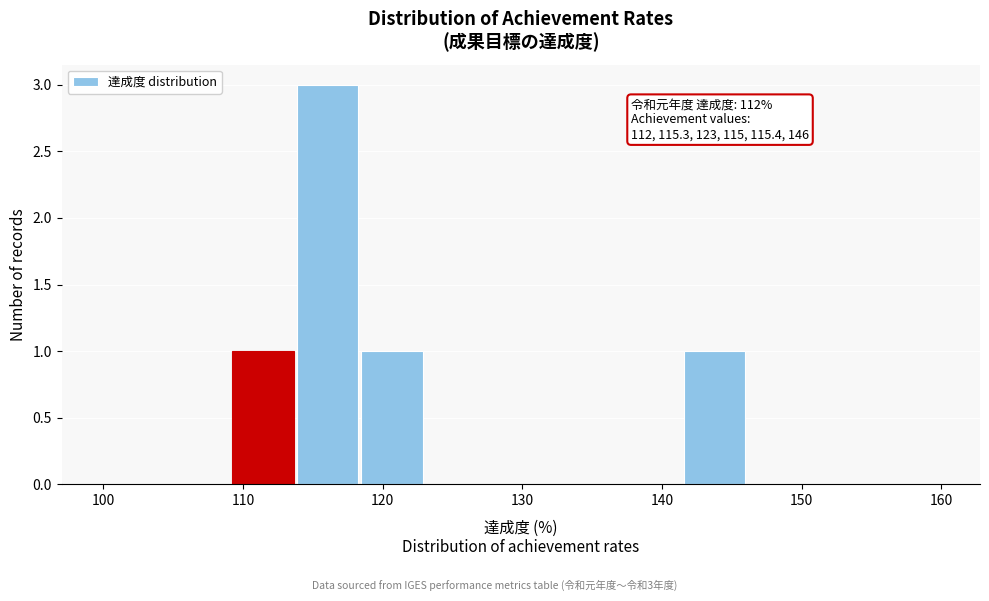

Which range on the x-axis has the tallest bar?

114 to 118